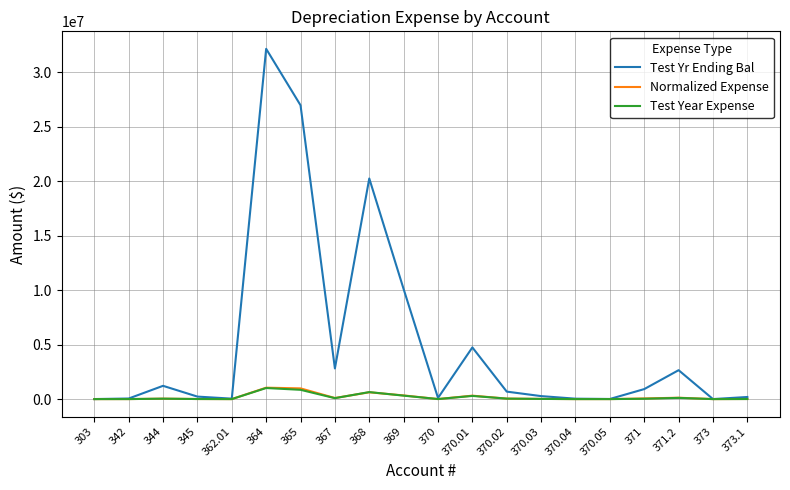

Between 370.01 and 370.02, which series saw the biggest shift?

Test Yr Ending Bal